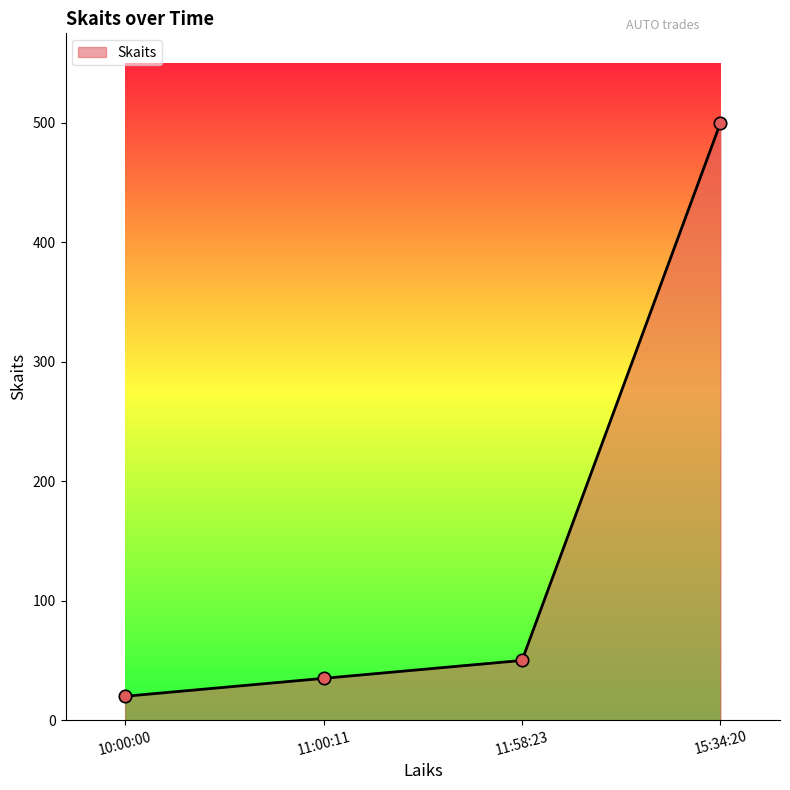

Between 15:34:20 and 11:58:23, which is larger?

15:34:20